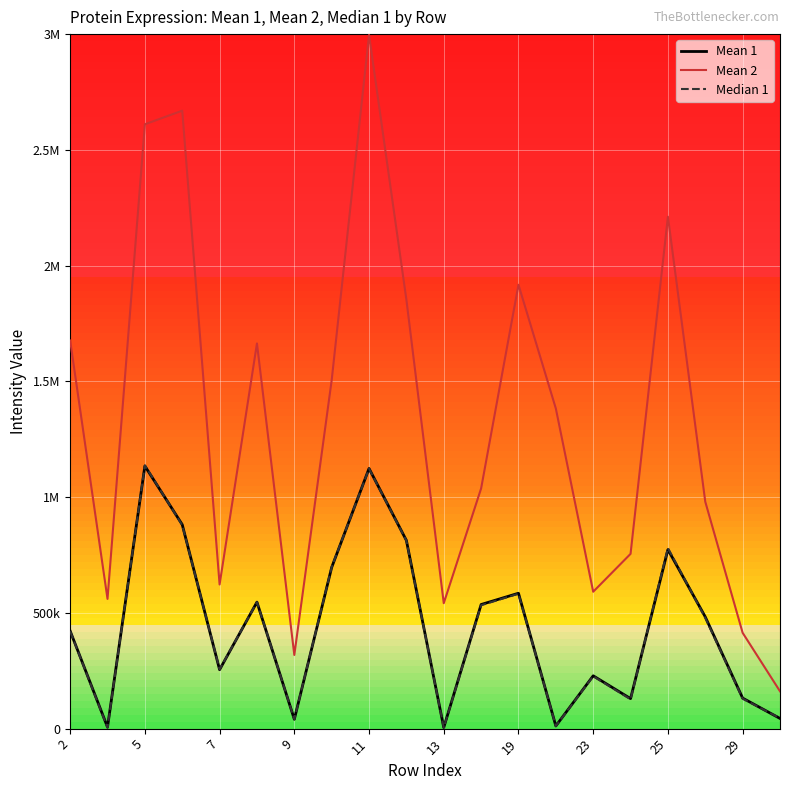

Reading left to right, transcribe all the data shown in this chart.

Mean 1: 421849.7	6415.9	1134329.1	881375.2	254428.0	546517.6	40413.8	696300.1	1123723.4	813001.5	4916.8	536106.4	584843.4	11504.7	228226.7	129666.5	773510.2	482695.3	131885.2	44005.4
Mean 2: 1676425.8	560376.3	2610491.0	2669274.0	622637.3	1663772.4	318190.8	1504910.9	2996800.9	1852900.7	541805.2	1037441.5	1917348.3	1382730.8	591298.8	754948.0	2211404.5	980110.1	413907.7	161305.0
Median 1: 420549.5	4053.6	1137283.9	879007.6	256070.1	546223.1	40854.0	697874.6	1122768.0	811772.7	4376.7	532972.4	582902.9	11266.5	226427.4	126777.3	779990.3	478402.7	129636.8	44871.7